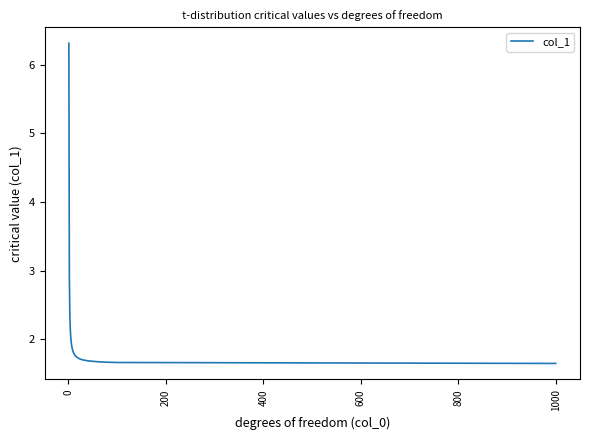

How many lines are shown in the chart?

1